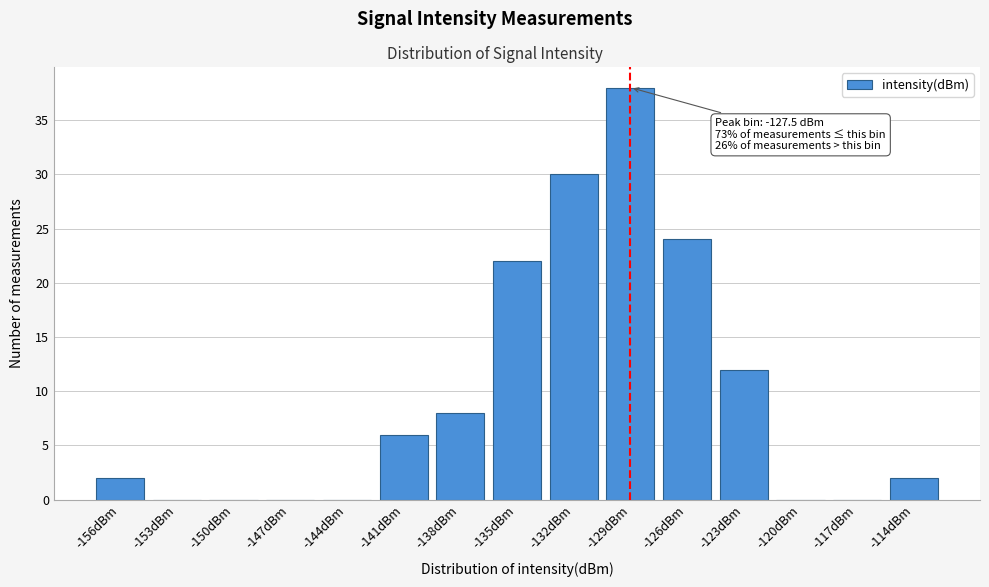

Reading left to right, list all the values displayed in this chart.

-156dBm=2	-153dBm=0	-150dBm=0	-147dBm=0	-144dBm=0	-141dBm=6	-138dBm=8	-135dBm=22	-132dBm=30	-129dBm=38	-126dBm=24	-123dBm=12	-120dBm=0	-117dBm=0	-114dBm=2